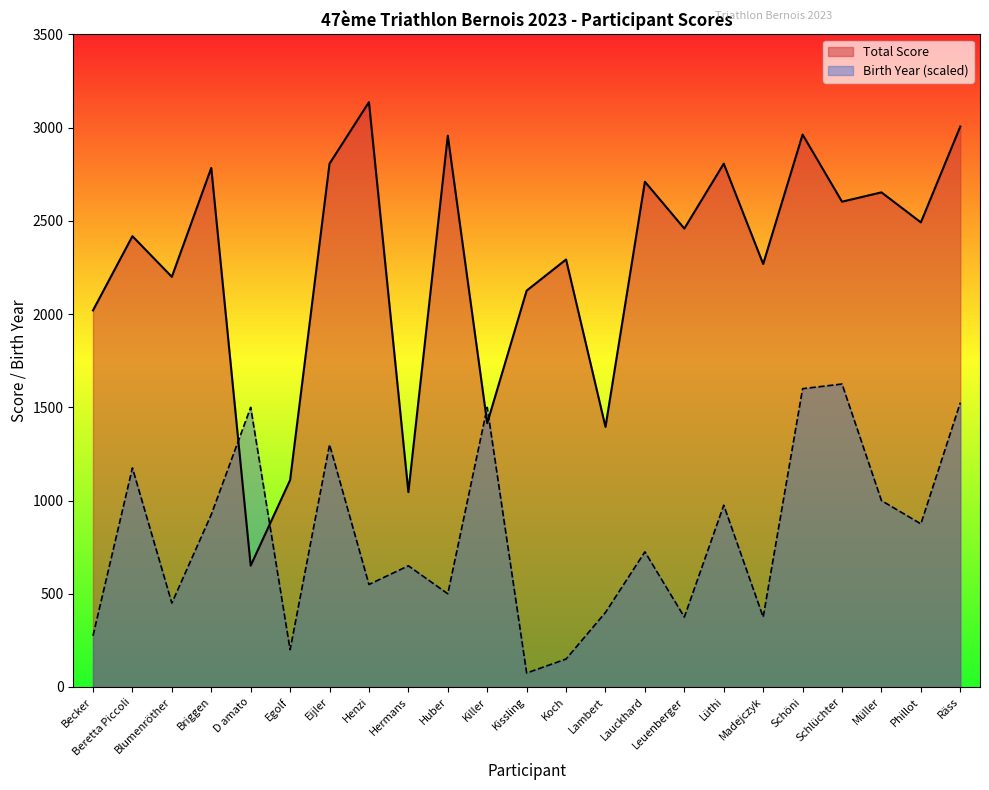

True or false: Total Score and Birth Year intersect in this chart.

True